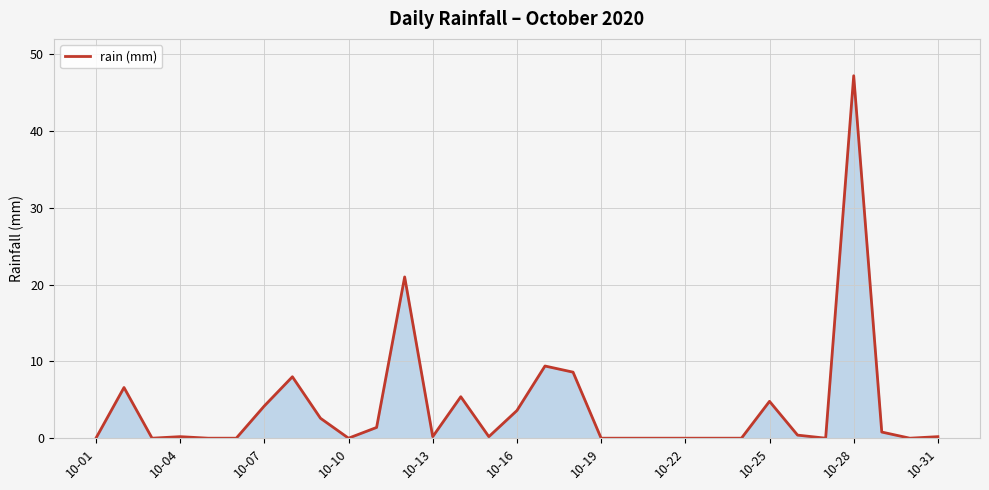

What is the maximum value shown in the chart?

47.2